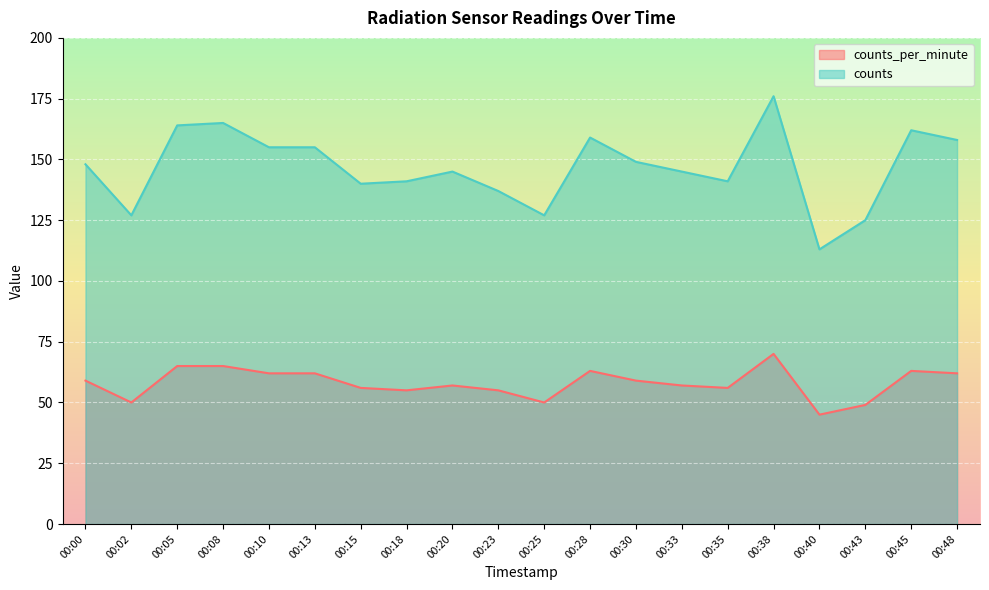

Reading left to right, transcribe all the data shown in this chart.

counts_per_minute: 59	50	65	65	62	62	56	55	57	55	50	63	59	57	56	70	45	49	63	62
counts: 148	127	164	165	155	155	140	141	145	137	127	159	149	145	141	176	113	125	162	158